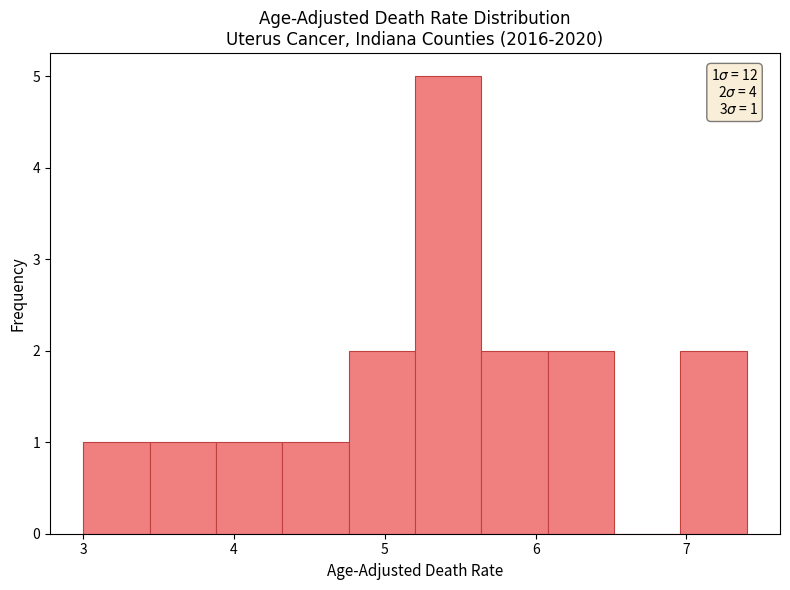

Over which range of the x-axis is the bar tallest?

5.20 to 5.64